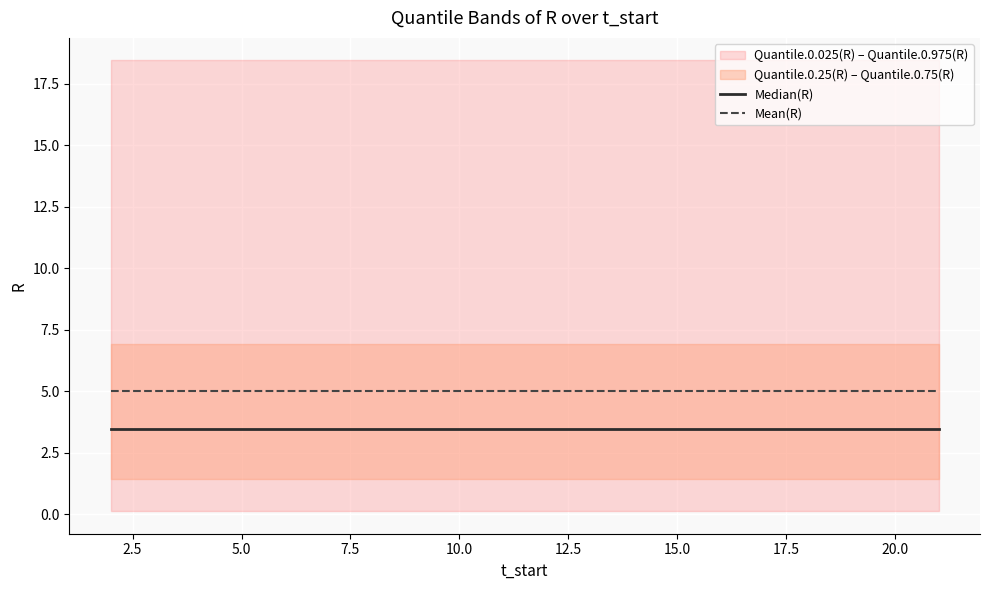

What is the maximum value for Mean(R)?

5.0